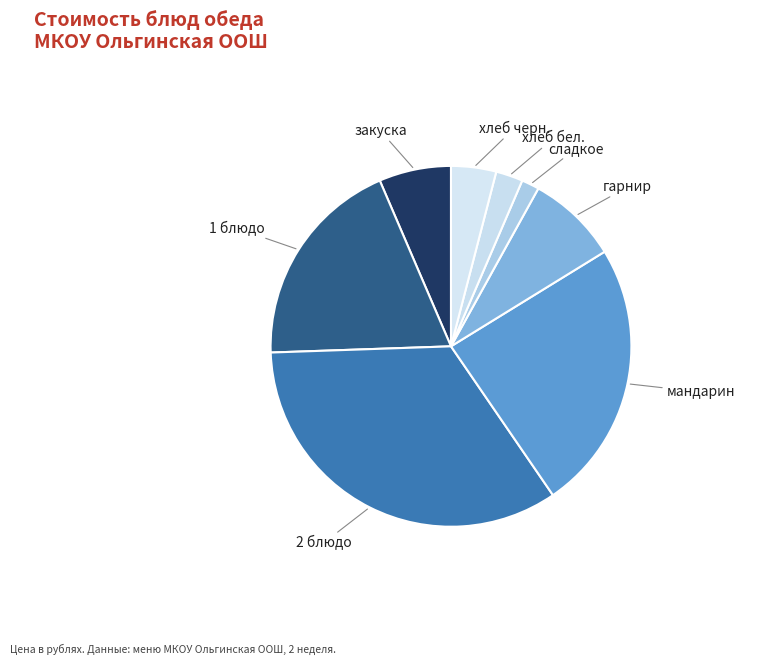

Is закуска the majority of the pie?

No